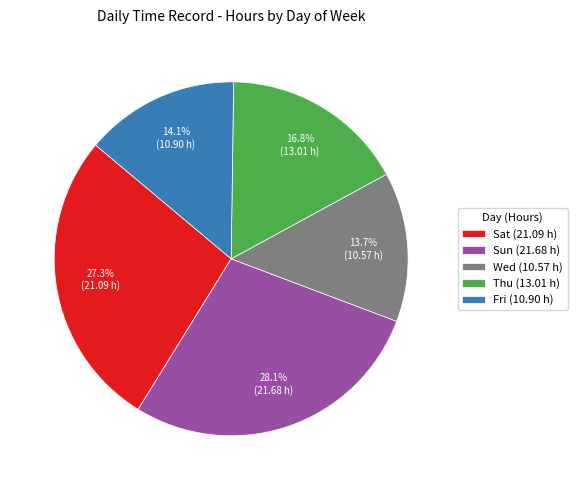

What percentage do Wed (10.57 h) and Sat (21.09 h) together represent?

41.0%